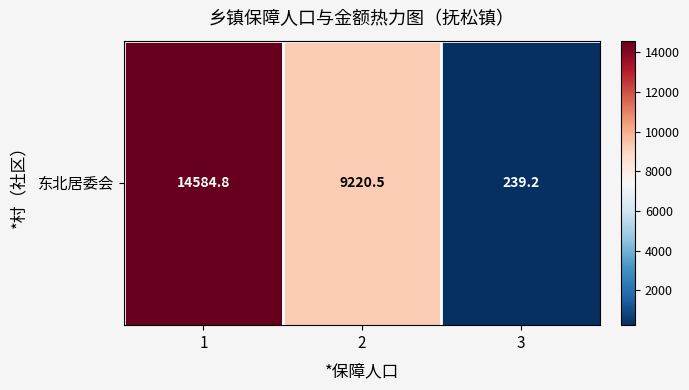

Which label corresponds to the smallest value in the chart?

3